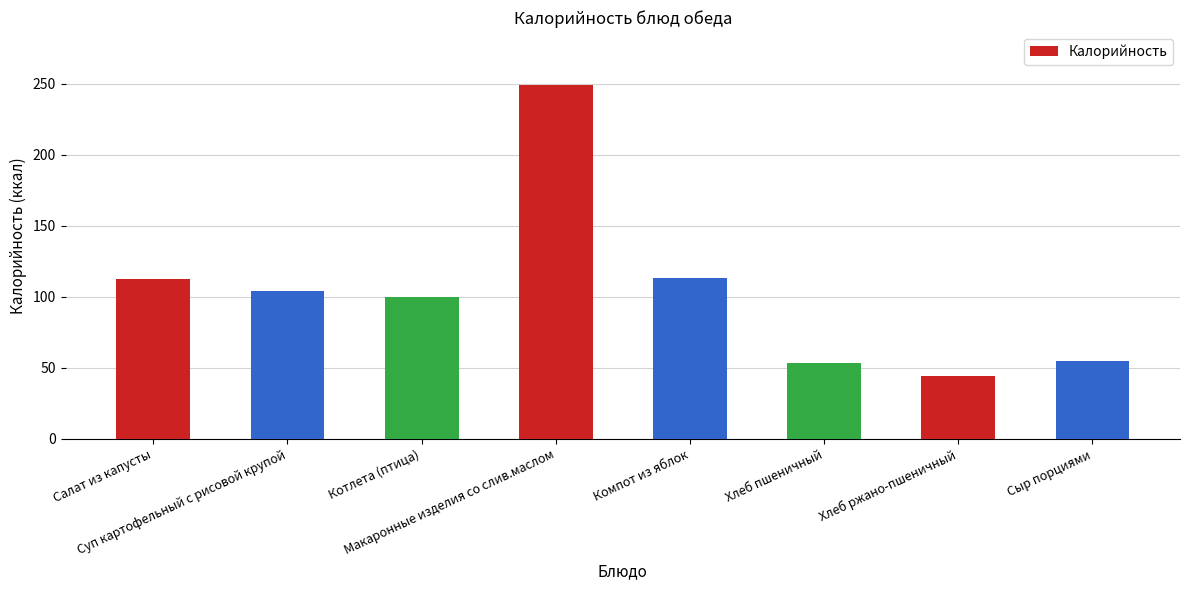

Are the bars grouped side by side (vs. stacked)?

No